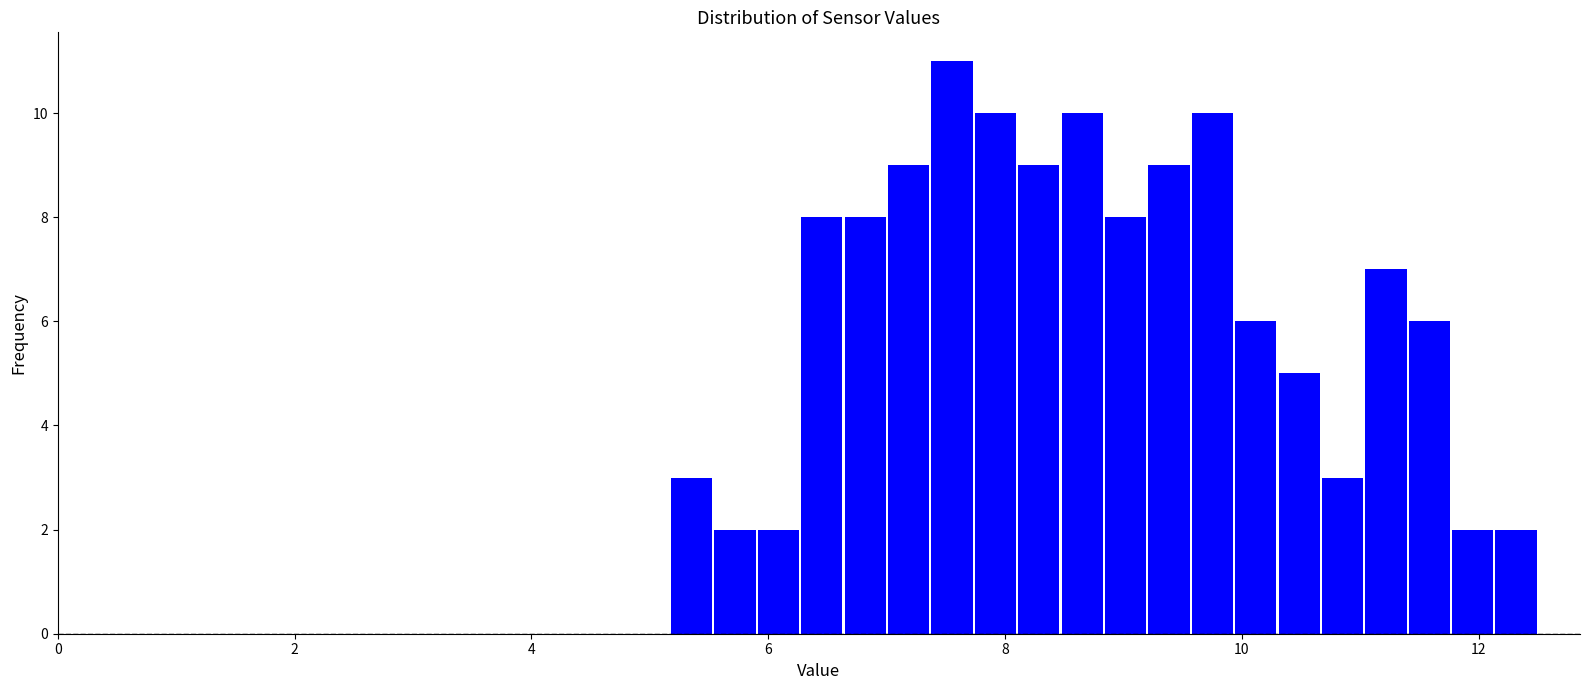

Around what value on the x-axis is the tallest bar? Give the approximate position of its centre, as read against the axis.

7.6